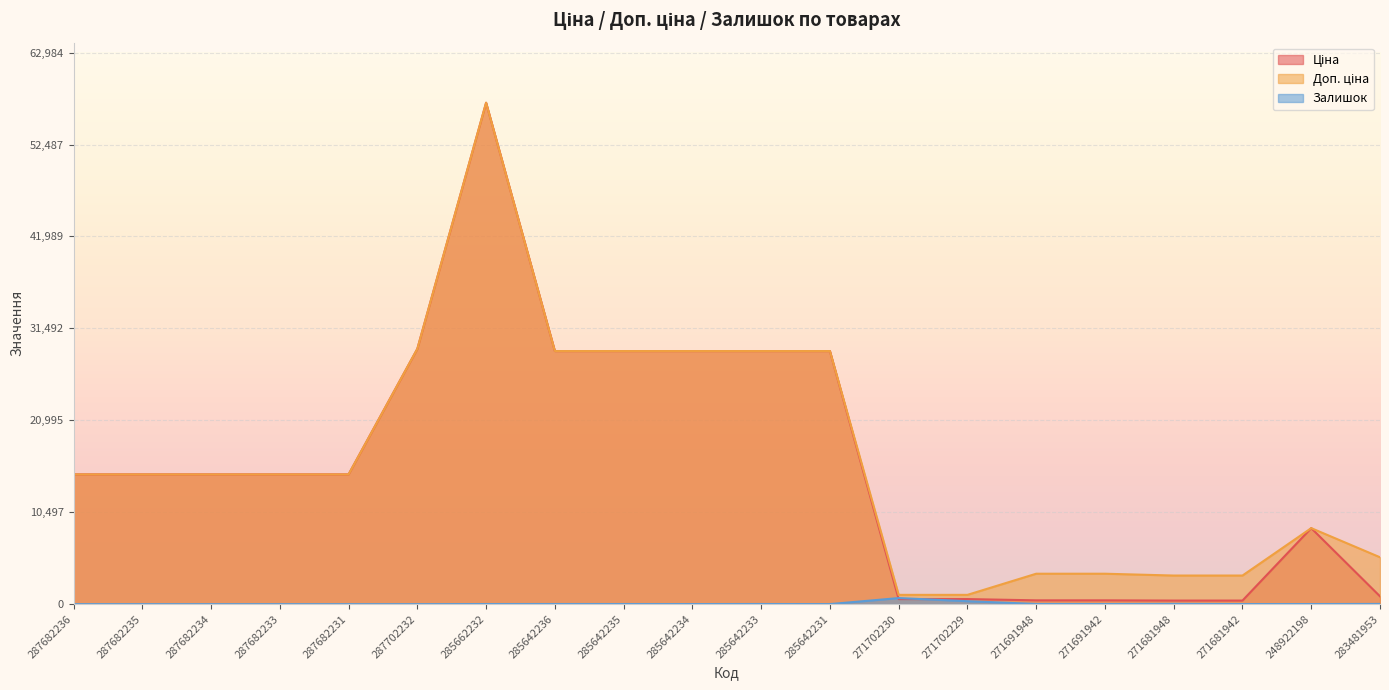

What is the approximate value of Доп. ціна at 287682234?

14817.6